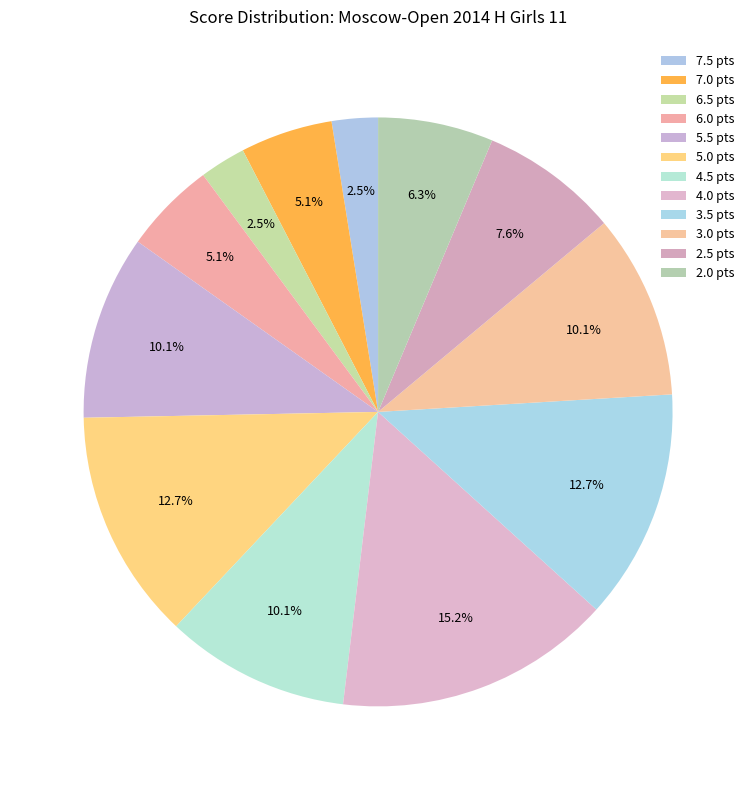

To the nearest percent, what is the average slice percentage?

8%